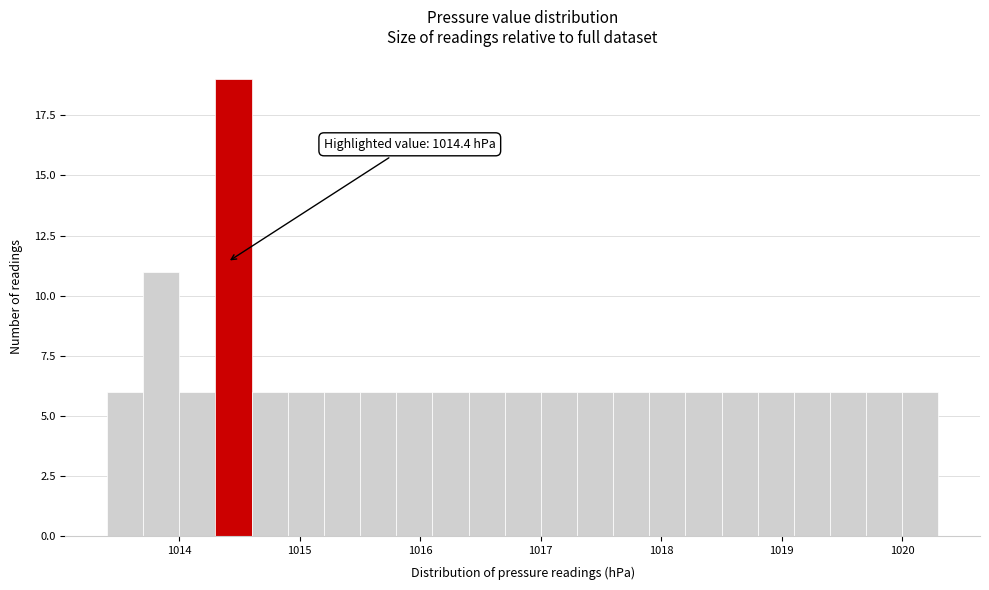

Read against the x-axis, roughly where is the centre of the tallest bar?

1014.5